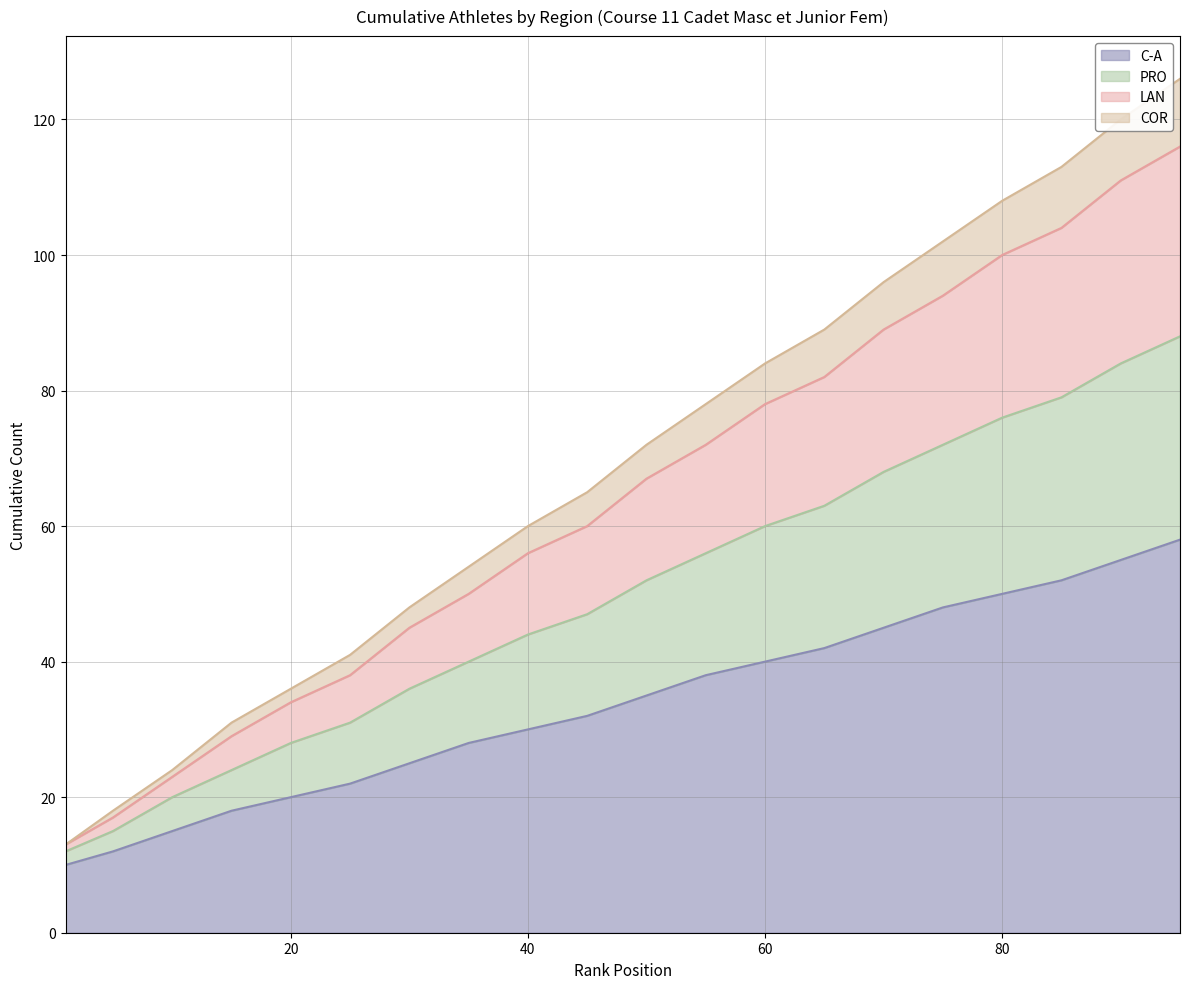

What is the total value across all series at 80?

108